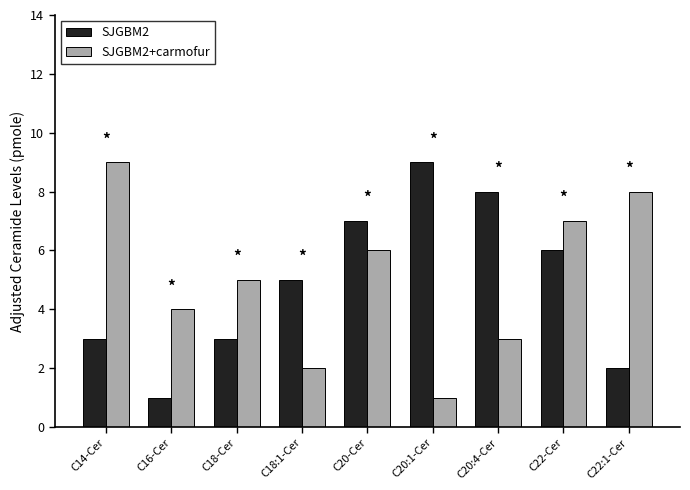

What are all the series names shown in the legend?

SJGBM2, SJGBM2+carmofur